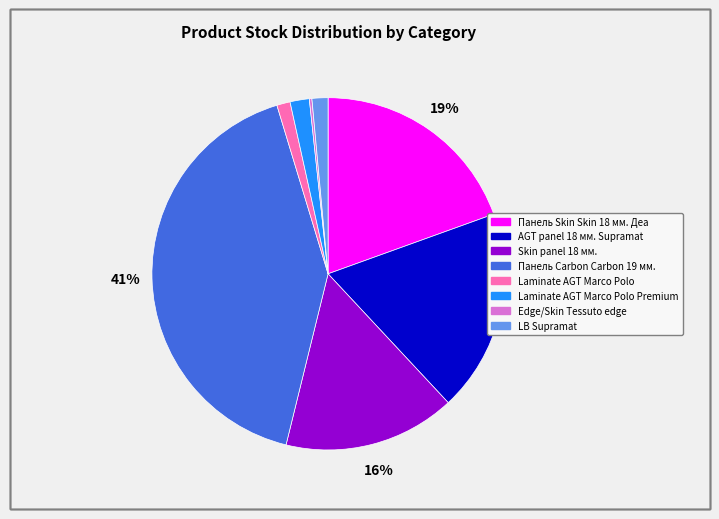

Does any single category account for the majority?

No